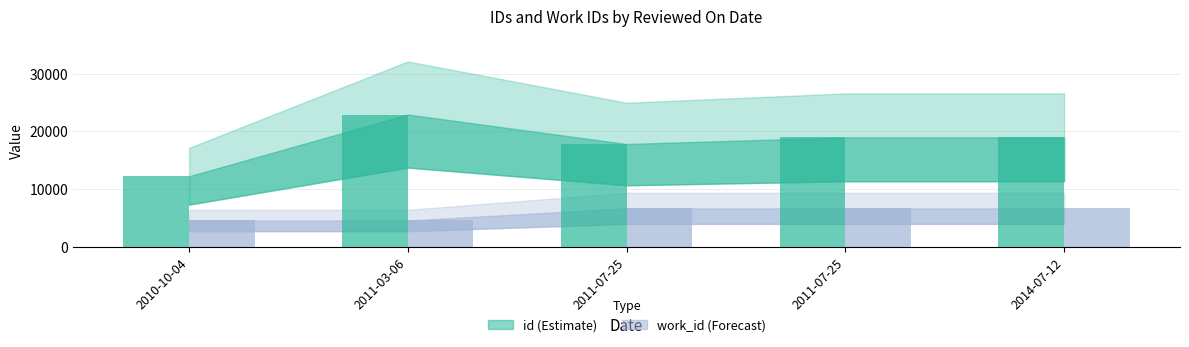

At which category is the sum across all series the highest?

2011-03-06